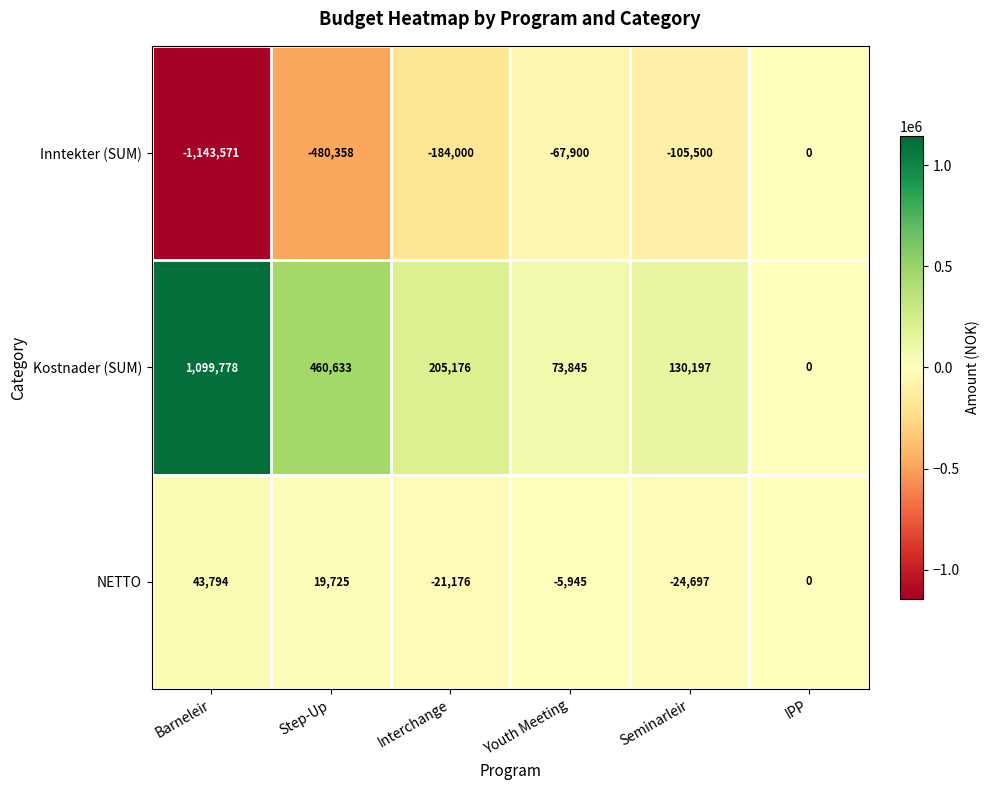

What is the minimum value shown in the chart?

-1143571